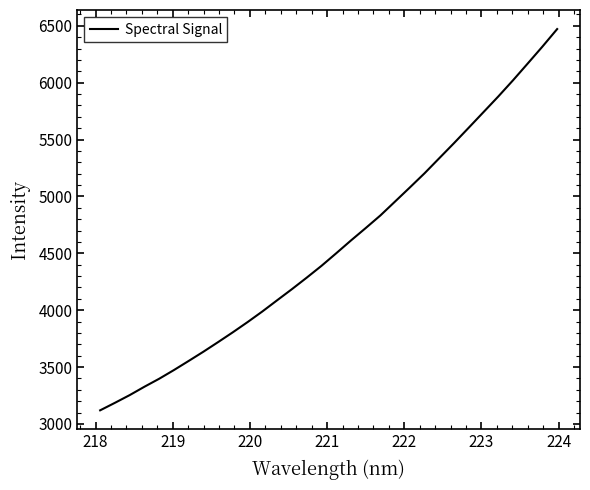

What is the greatest value displayed?

6471.1